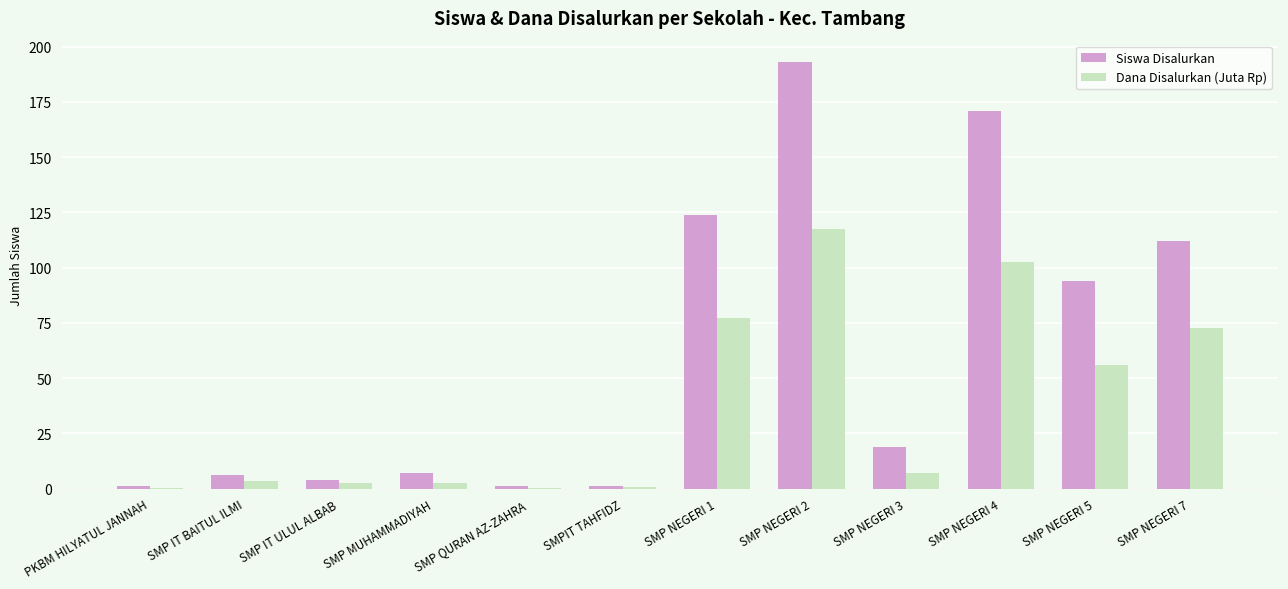

At which label is Siswa Disalurkan closest to 97?

SMP NEGERI 5